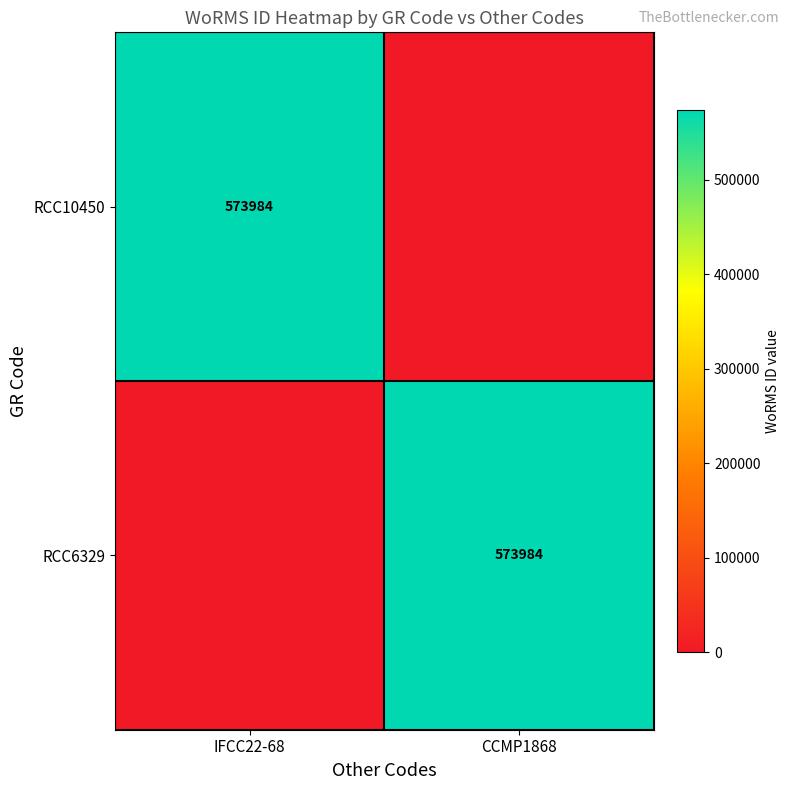

True or false: RCC10450 has a value of 573984 at IFCC22-68.

True